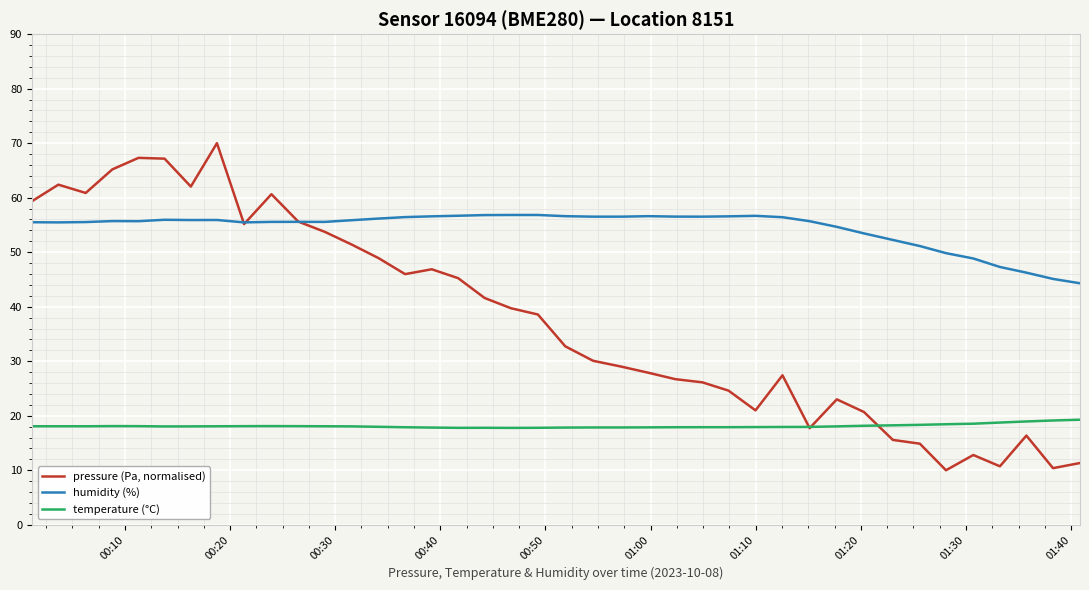

True or false: temperature (°C) and humidity (%) cross at least once.

False